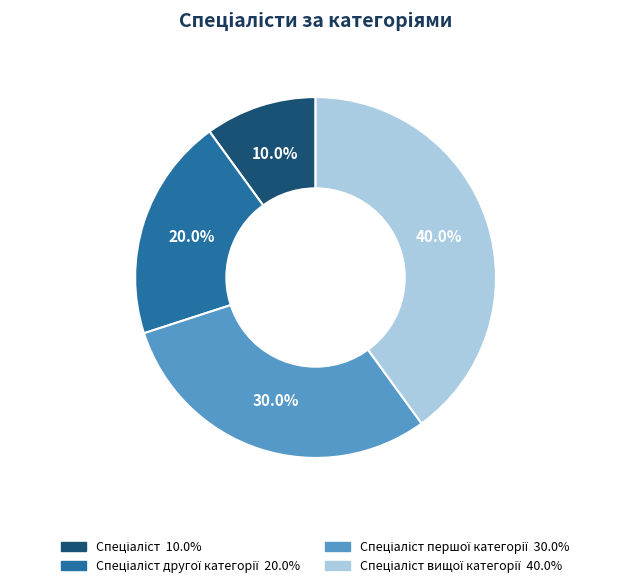

How many segments does this pie chart have?

4